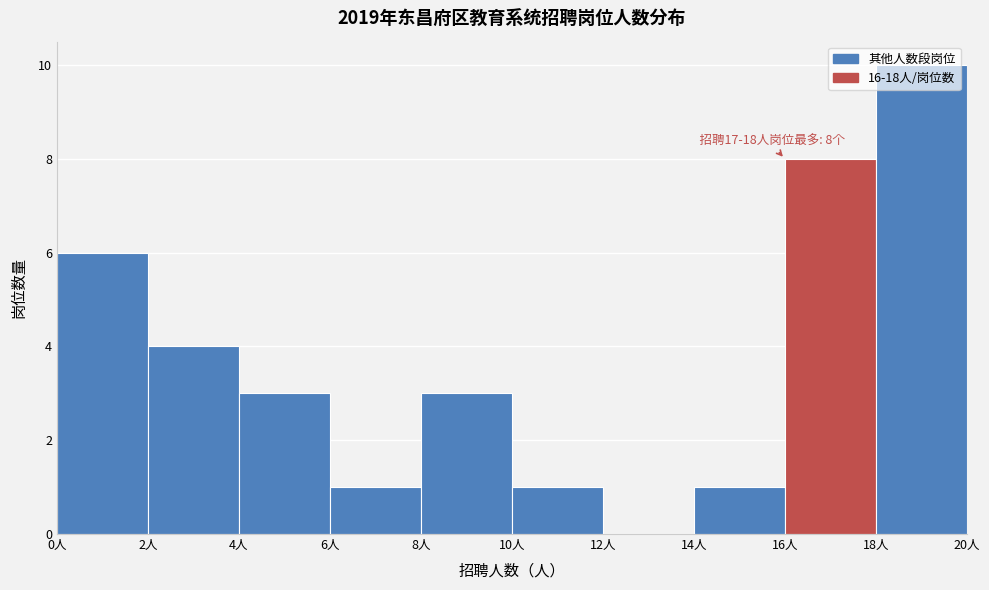

Over which range of the x-axis is the bar tallest?

18 to 20